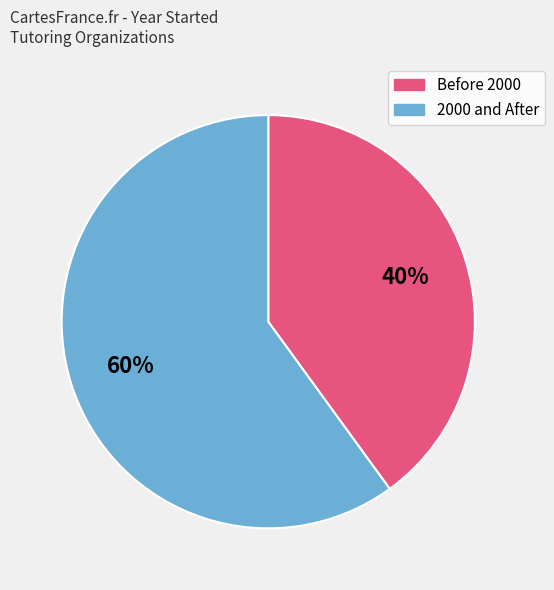

Rank the categories by value from lowest to highest.

Before 2000, 2000 and After